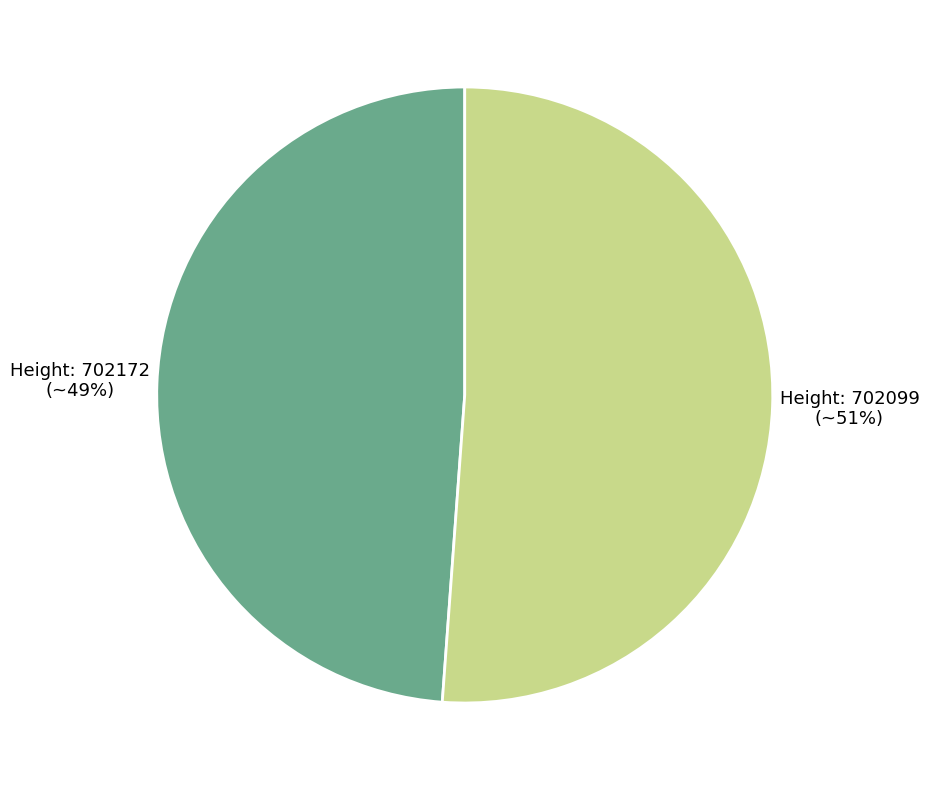

To the nearest percent, what is the average slice percentage?

50%